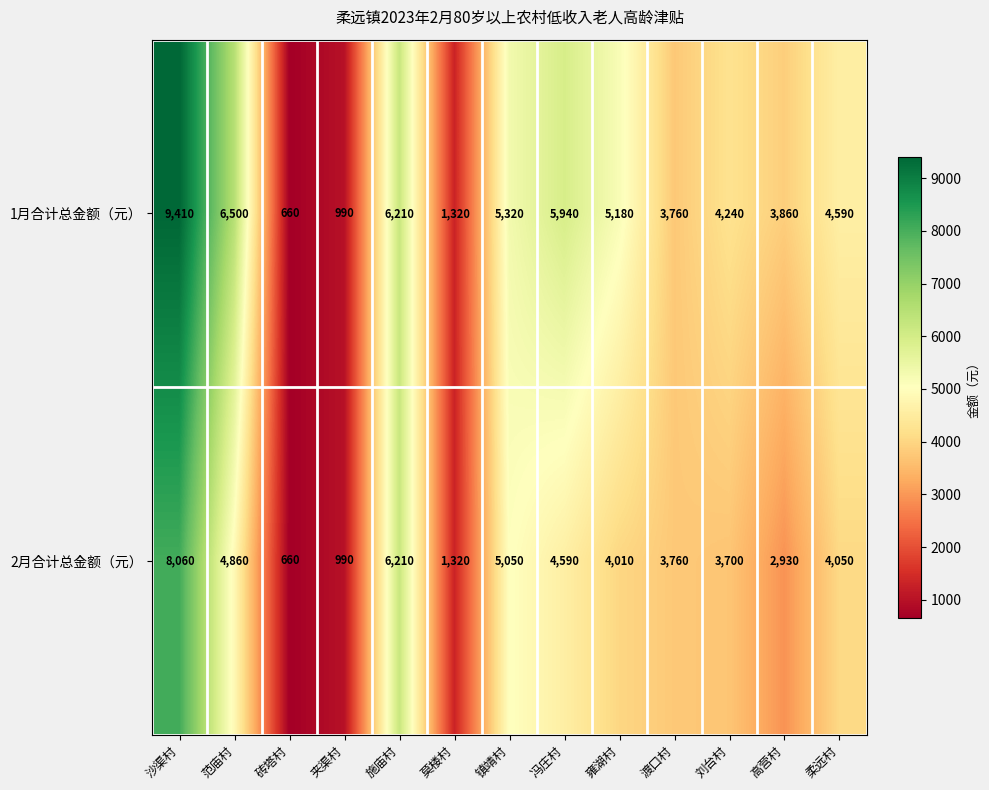

Reading left to right, what are all the values shown in this chart?

1月合计总金额（元）: 9410	6500	660	990	6210	1320	5320	5940	5180	3760	4240	3860	4590
2月合计总金额（元）: 8060	4860	660	990	6210	1320	5050	4590	4010	3760	3700	2930	4050